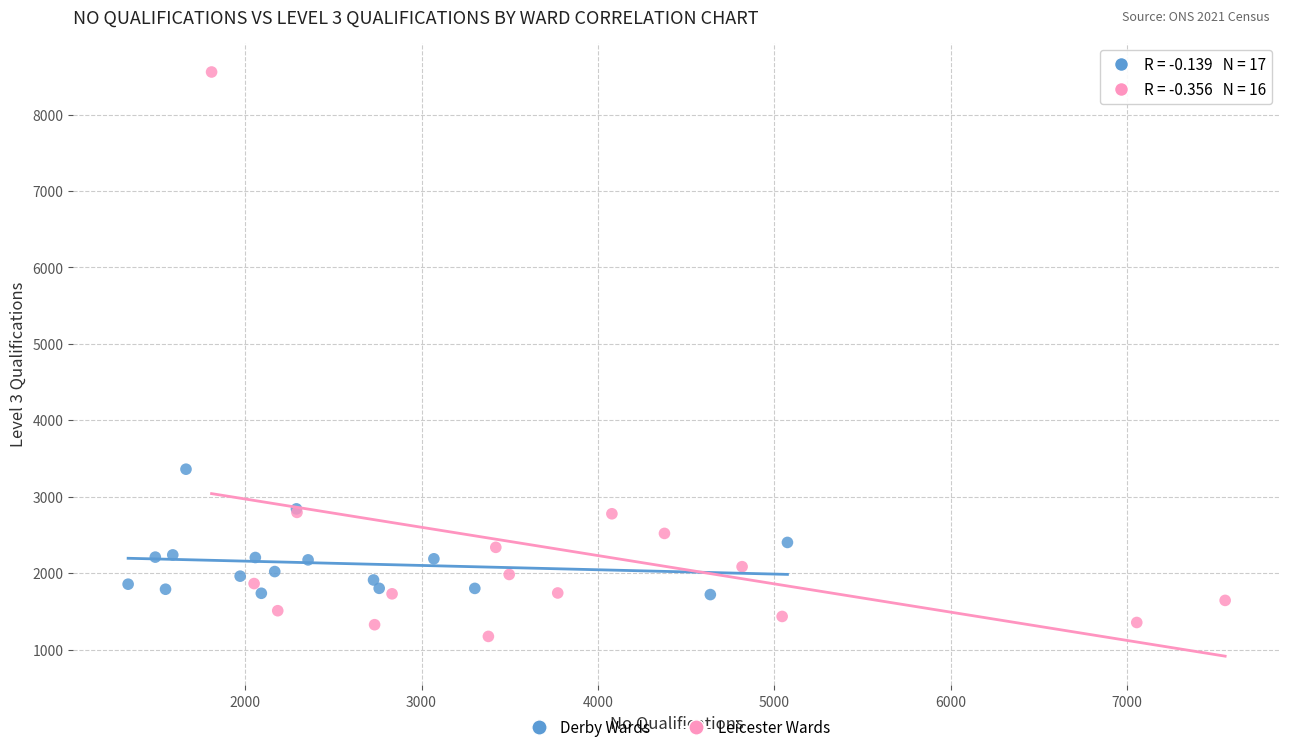

Which series reaches the maximum Y coordinate?

Leicester Wards